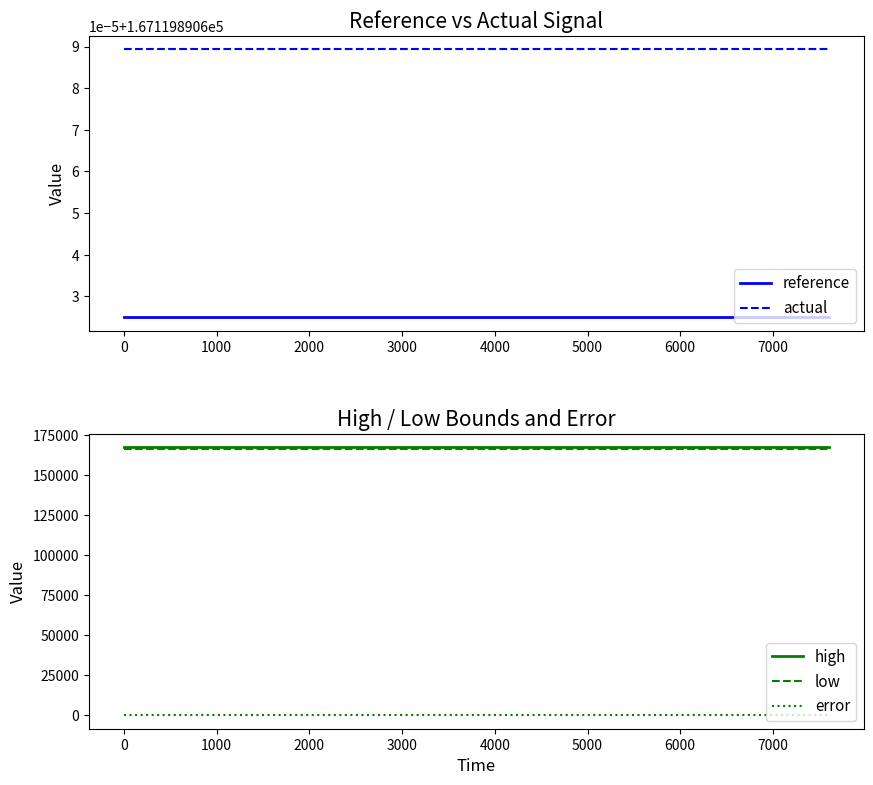

True or false: low and error cross at least once.

False